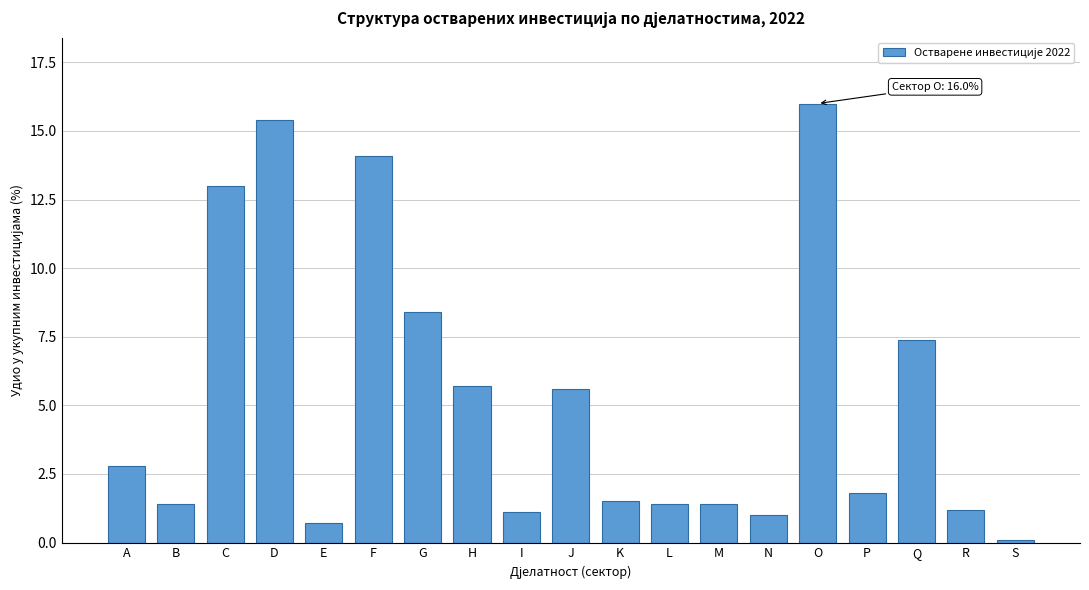

Reading left to right, list all the values displayed in this chart.

A=2.8	B=1.4	C=13.0	D=15.4	E=0.7	F=14.1	G=8.4	H=5.7	I=1.1	J=5.6	K=1.5	L=1.4	M=1.4	N=1.0	O=16.0	P=1.8	Q=7.4	R=1.2	S=0.1